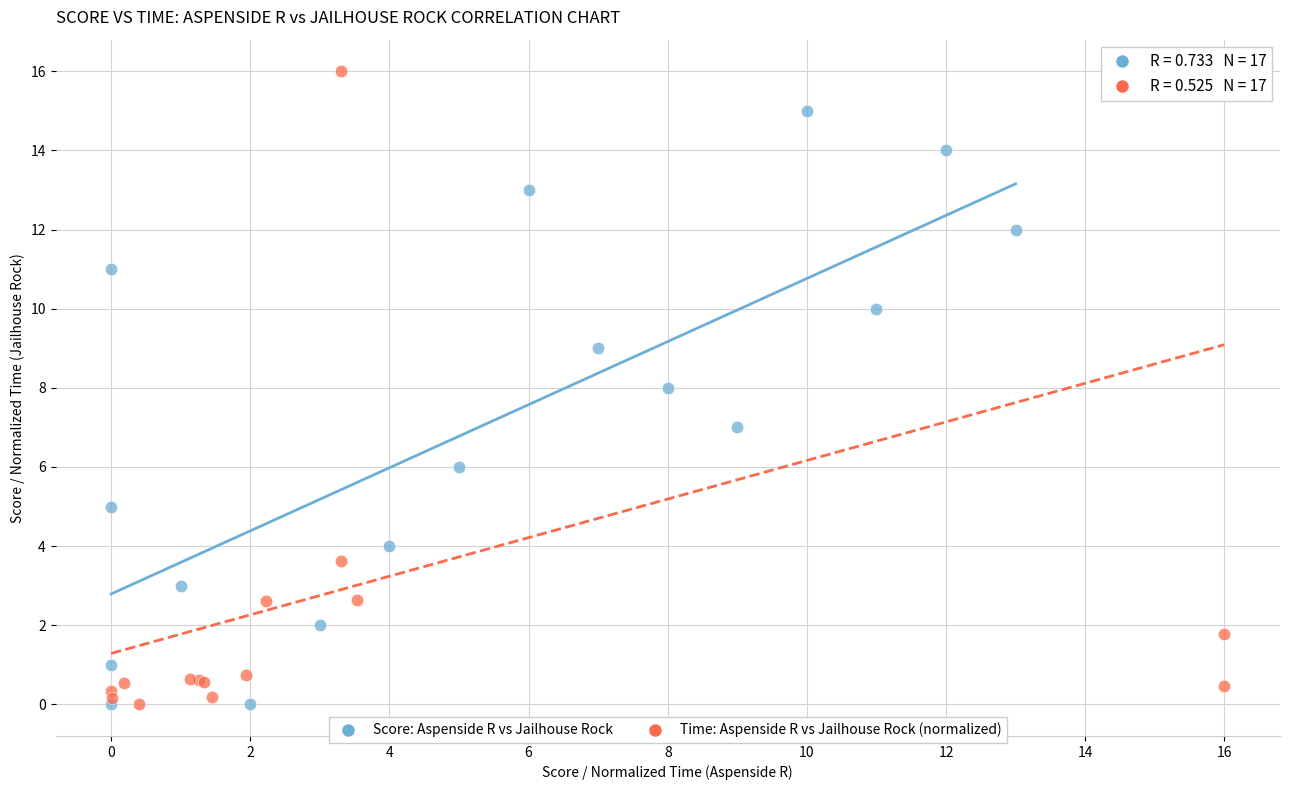

Which series has the largest Y range (max minus min)?

Time: Aspenside R vs Jailhouse Rock (normalized)